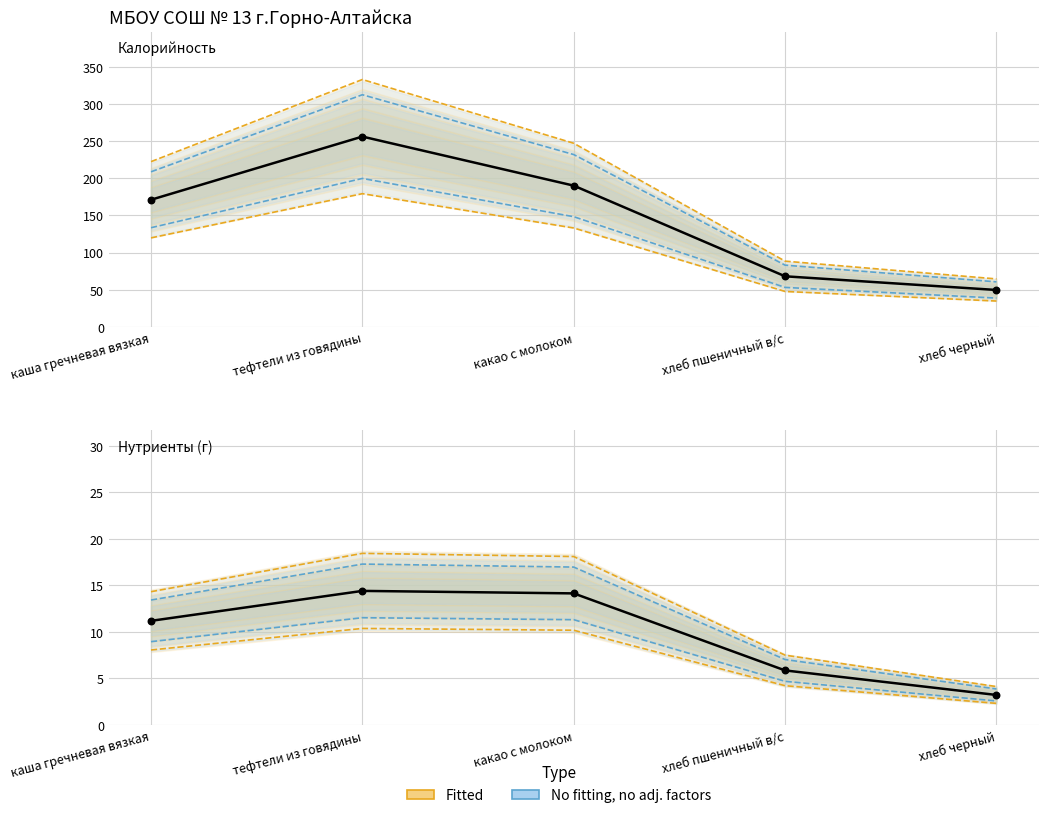

Which series has the largest total across all categories?

Калорийность